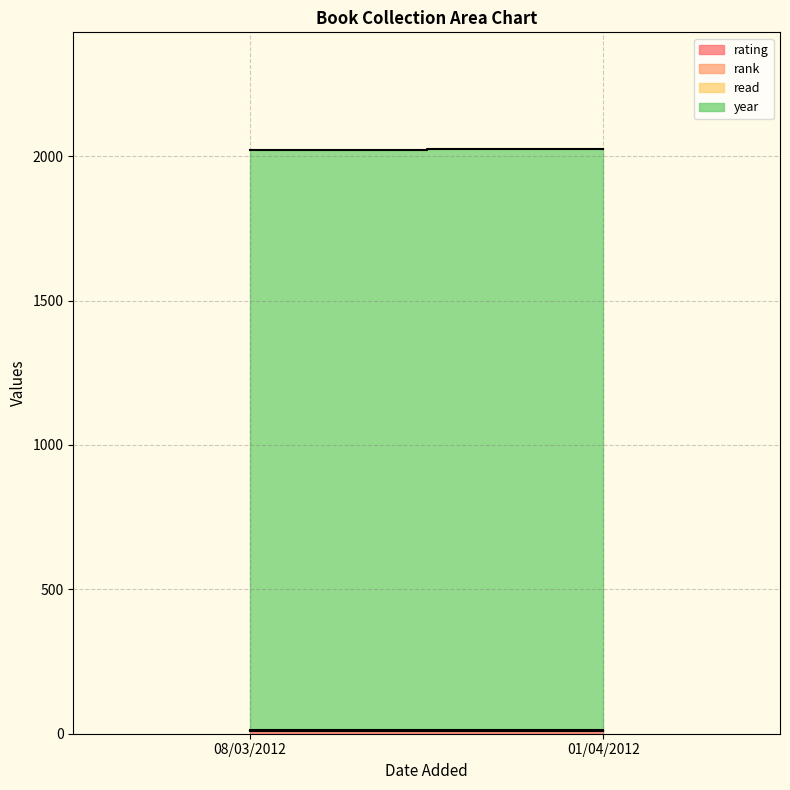

Reading left to right, list all the values displayed in this chart.

rating: 10	10
rank: 1	1
read: 1	1
year: 2011	2012